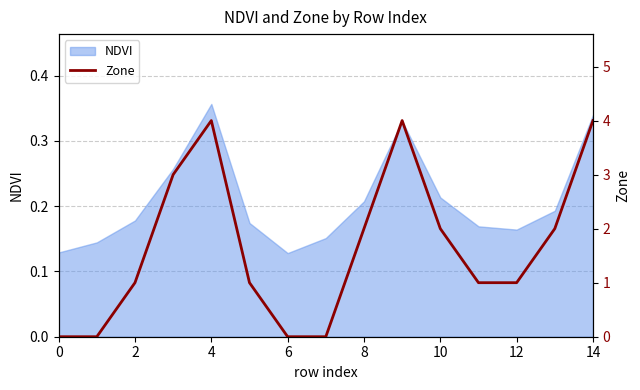

How many positive values are there?

11